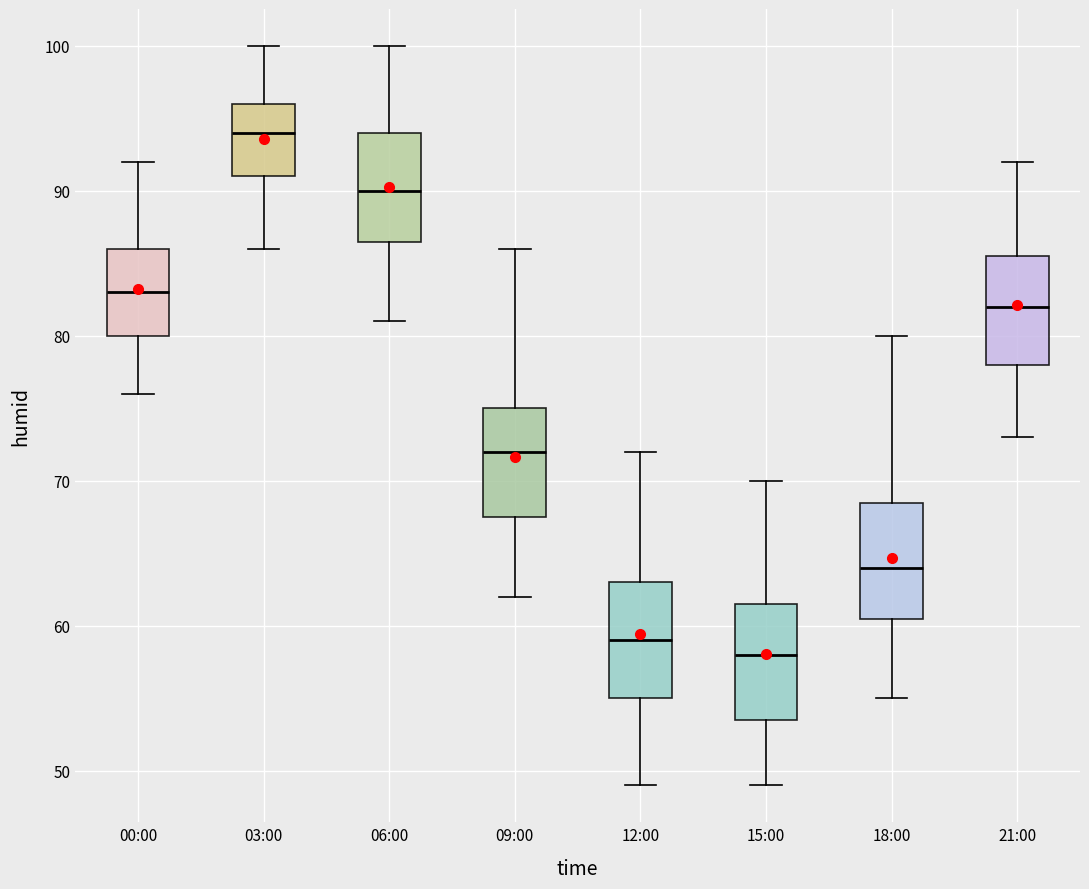

Where does the upper whisker of the box for 09:00 end on the y-axis? The values are not printed on the chart, so give them approximately, as read against the axis.

86